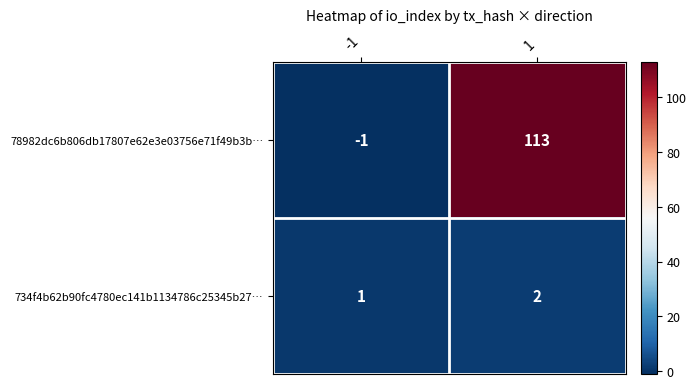

Reading left to right, list all the values displayed in this chart.

78982dc6b806db17807e62e3e03756e71f49b3b…: -1	113
734f4b62b90fc4780ec141b1134786c25345b27…: 1	2